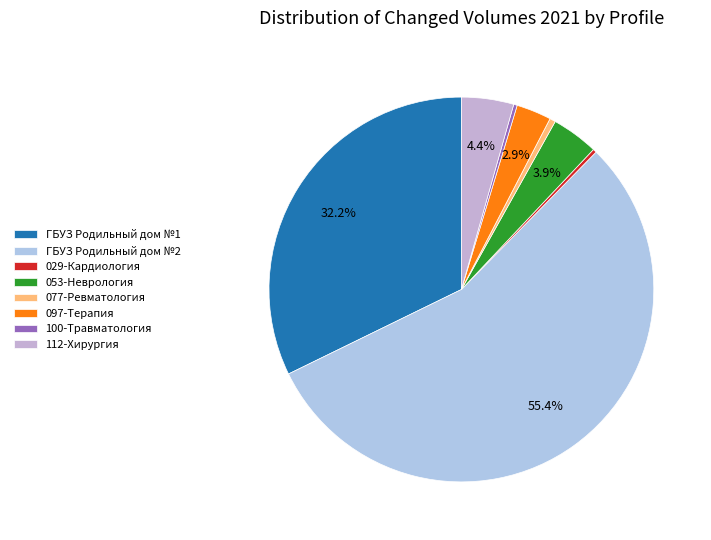

How many segments does this pie chart have?

8